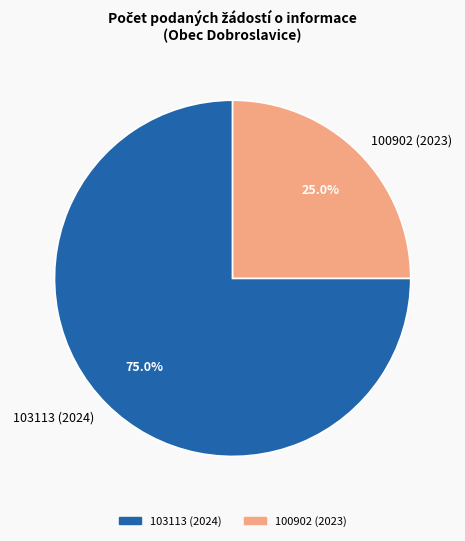

Does 100902 (2023) represent more than half of the total?

No